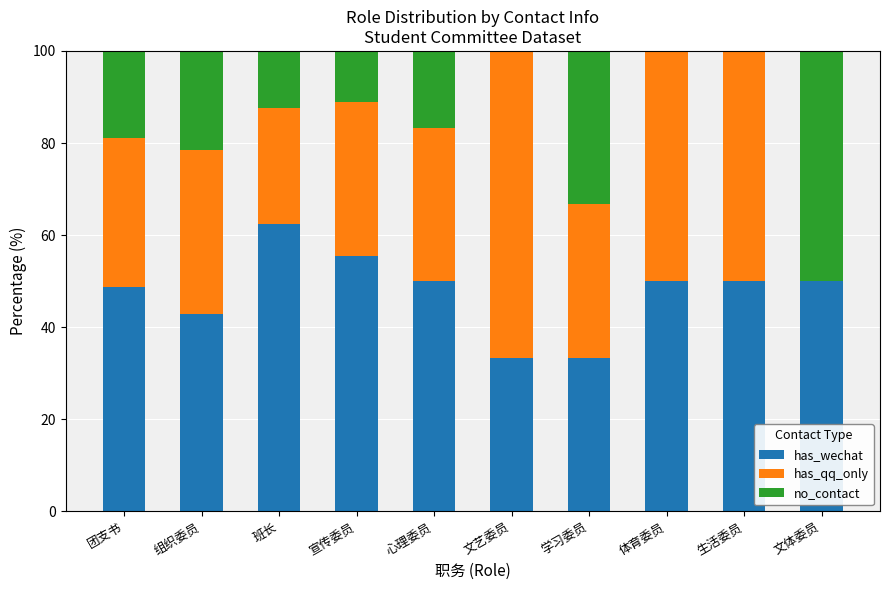

Read the has_wechat value at 心理委员.

50.0